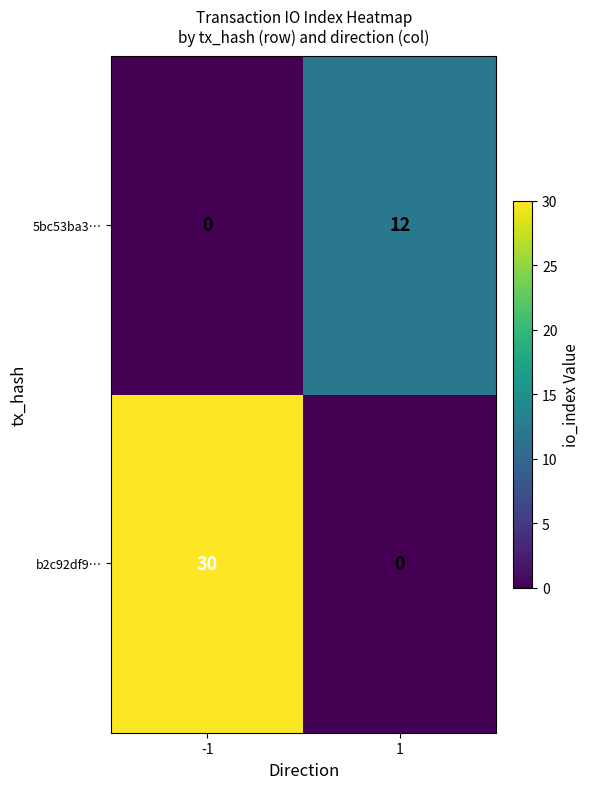

True or false: b2c92df9… has a value of 30 at -1.

True